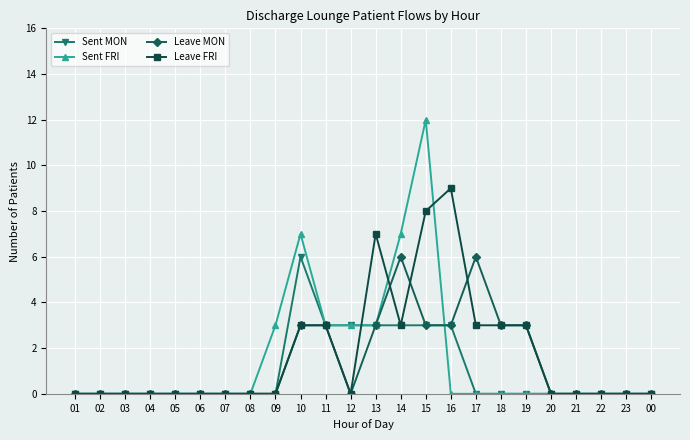

Which series has the largest total across all categories?

Leave FRI